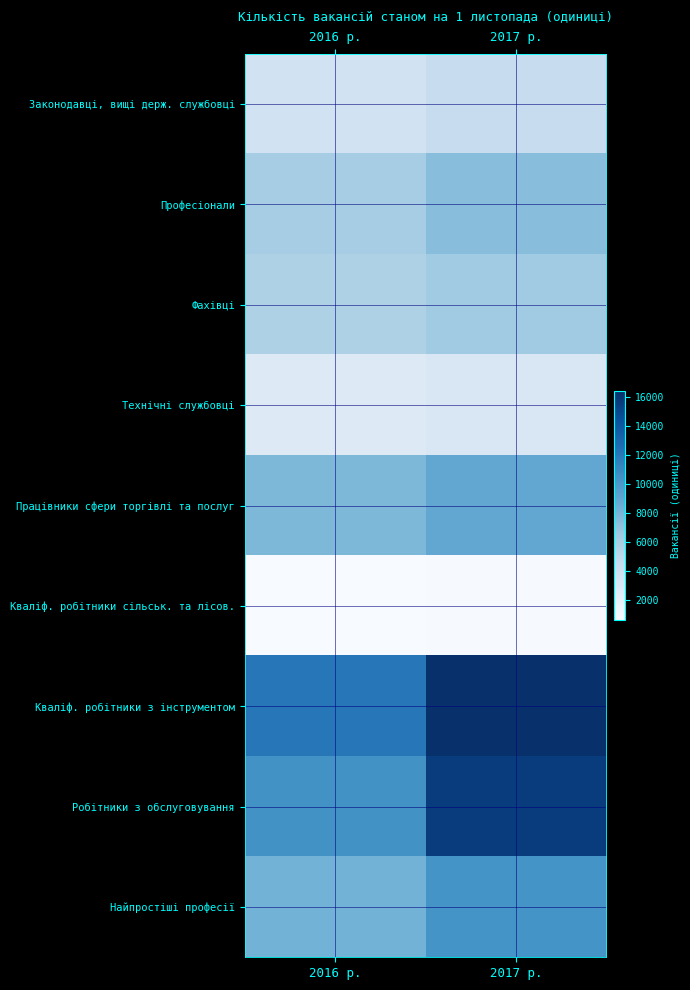

Which has a higher value, 2016 р. or 2017 р.?

2017 р.